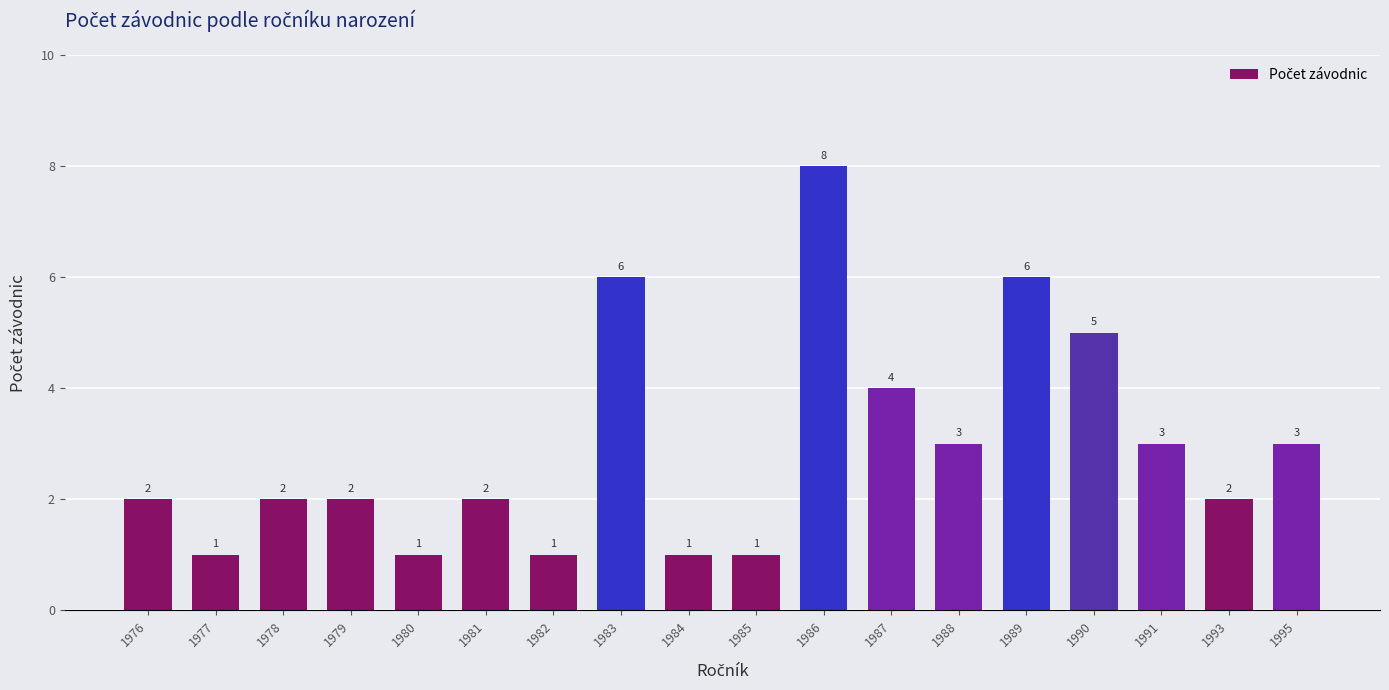

What is the value of the 1st bar from the left?

2